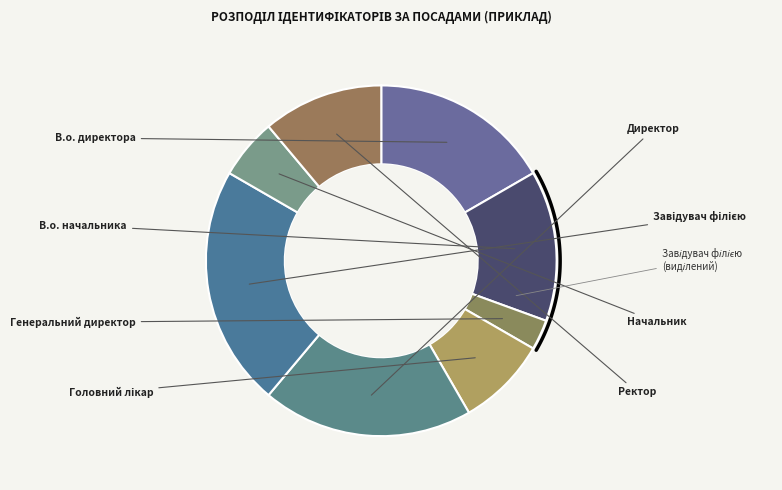

Which slice is the smallest?

Генеральний директор